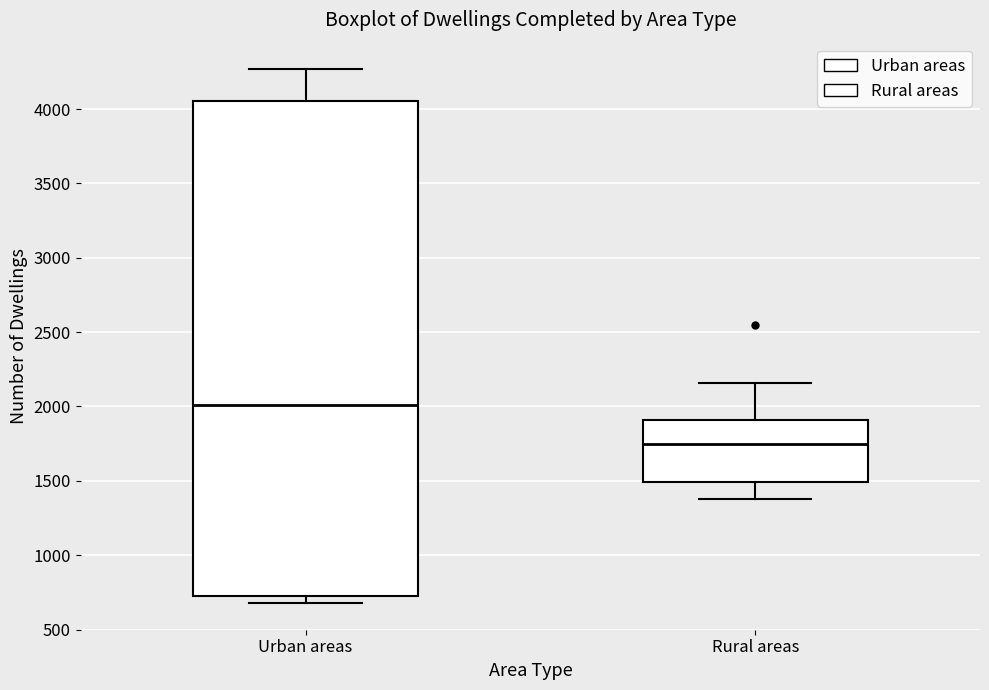

Where does the median line of the box for Urban areas sit on the y-axis? The values are not printed on the chart, so give them approximately, as read against the axis.

2000